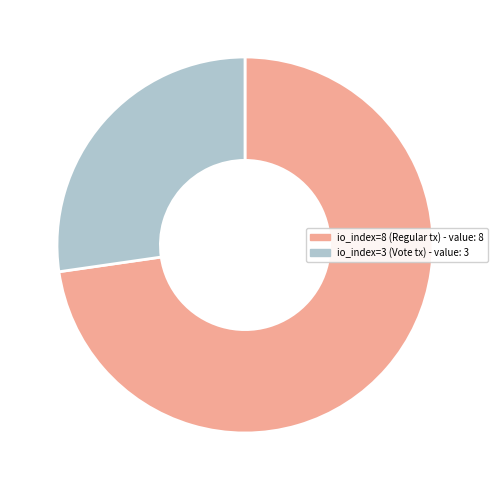

What is the largest slice in the pie chart?

io_index=8 (Regular)